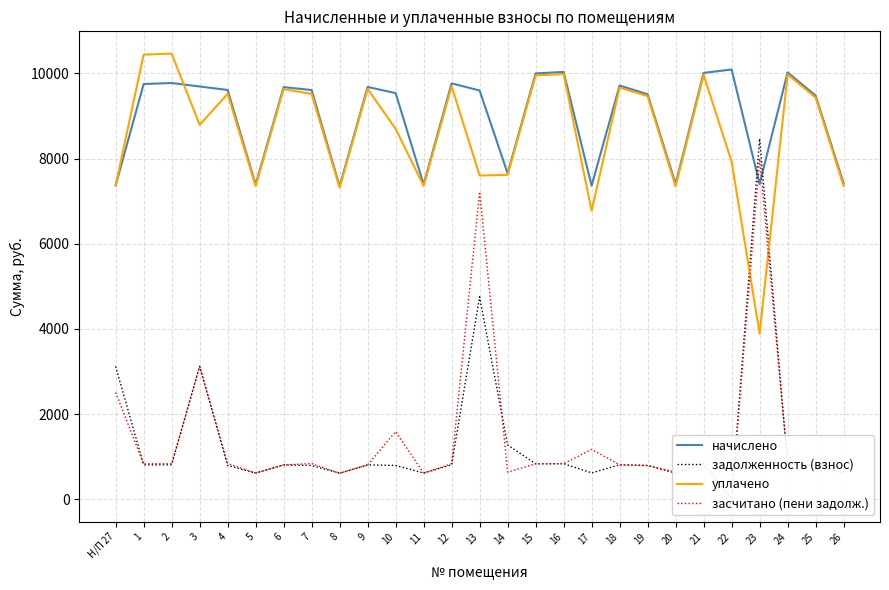

How many data points in засчитано (пени задолж.) are less than 833?

13